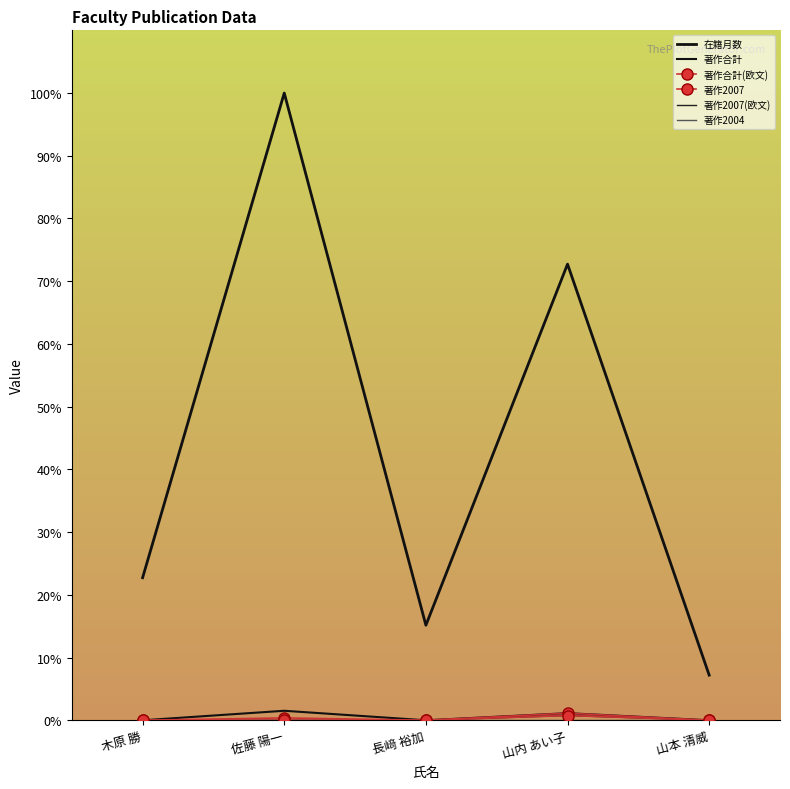

True or false: 著作合計 and 著作合計(欧文) cross at least once.

False